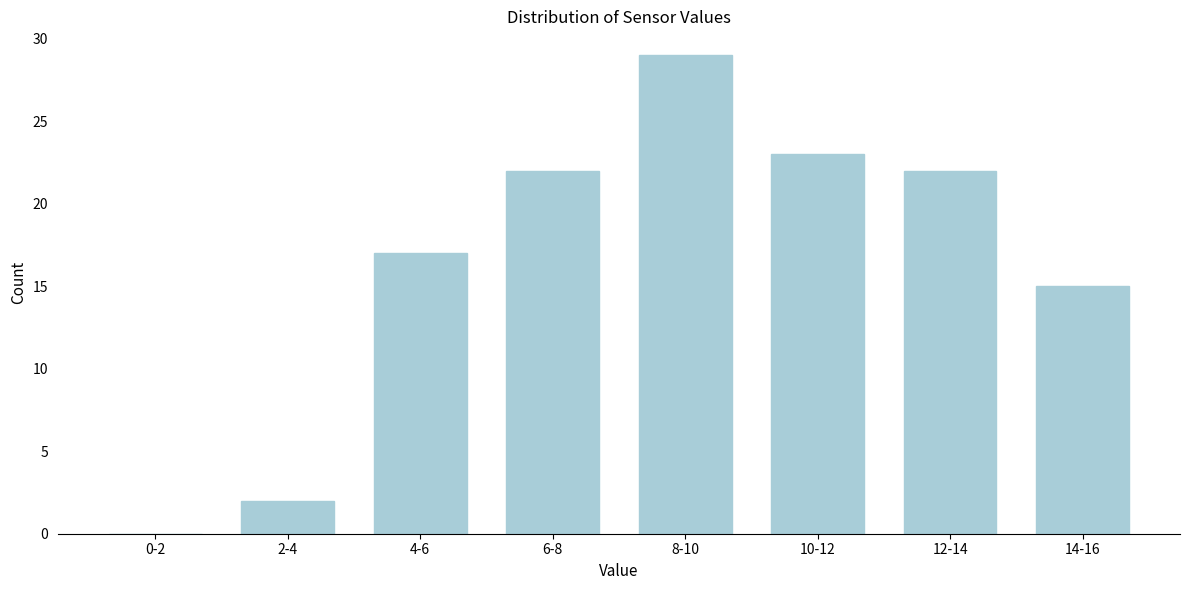

Reading left to right, transcribe all the data shown in this chart.

0-2=0	2-4=2	4-6=17	6-8=22	8-10=29	10-12=23	12-14=22	14-16=15